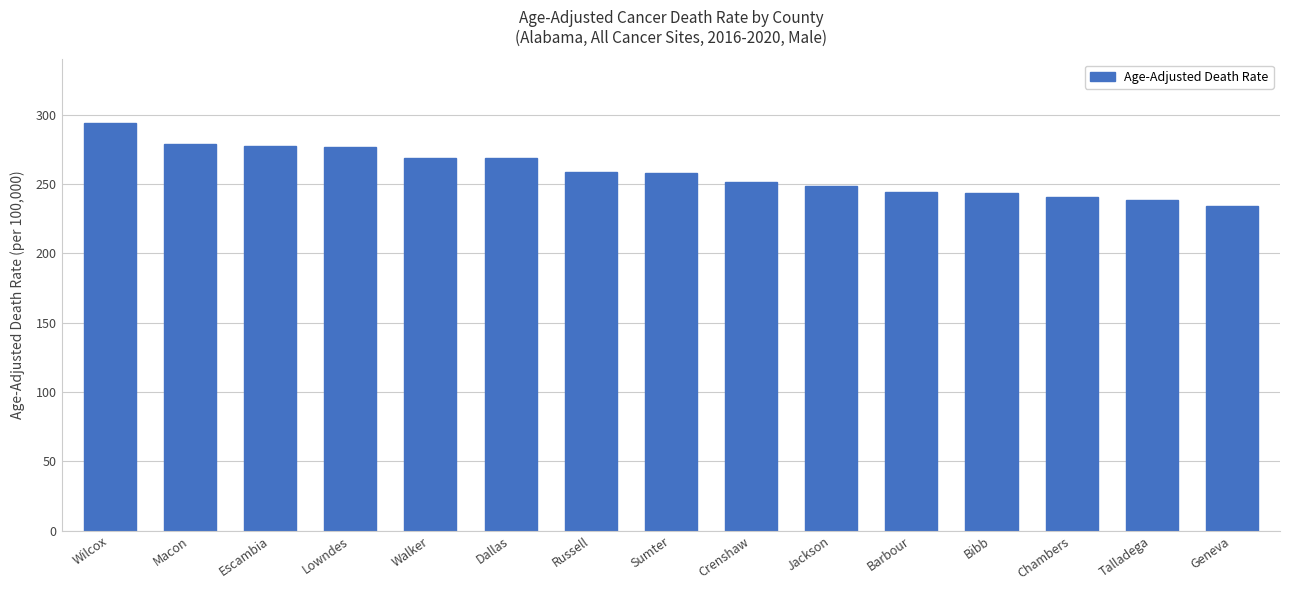

Which has a higher value, Lowndes or Jackson?

Lowndes